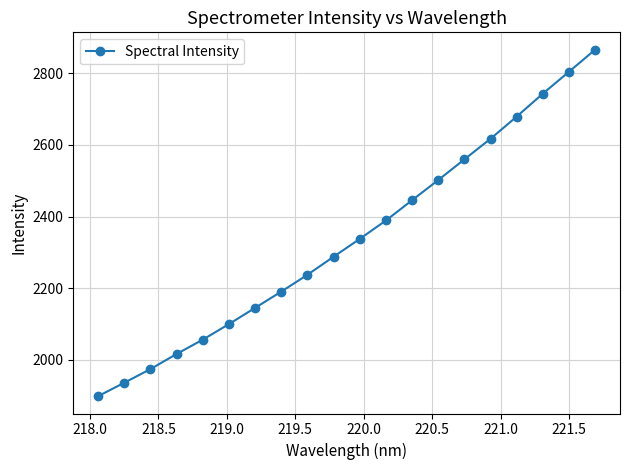

How many lines are shown in the chart?

1